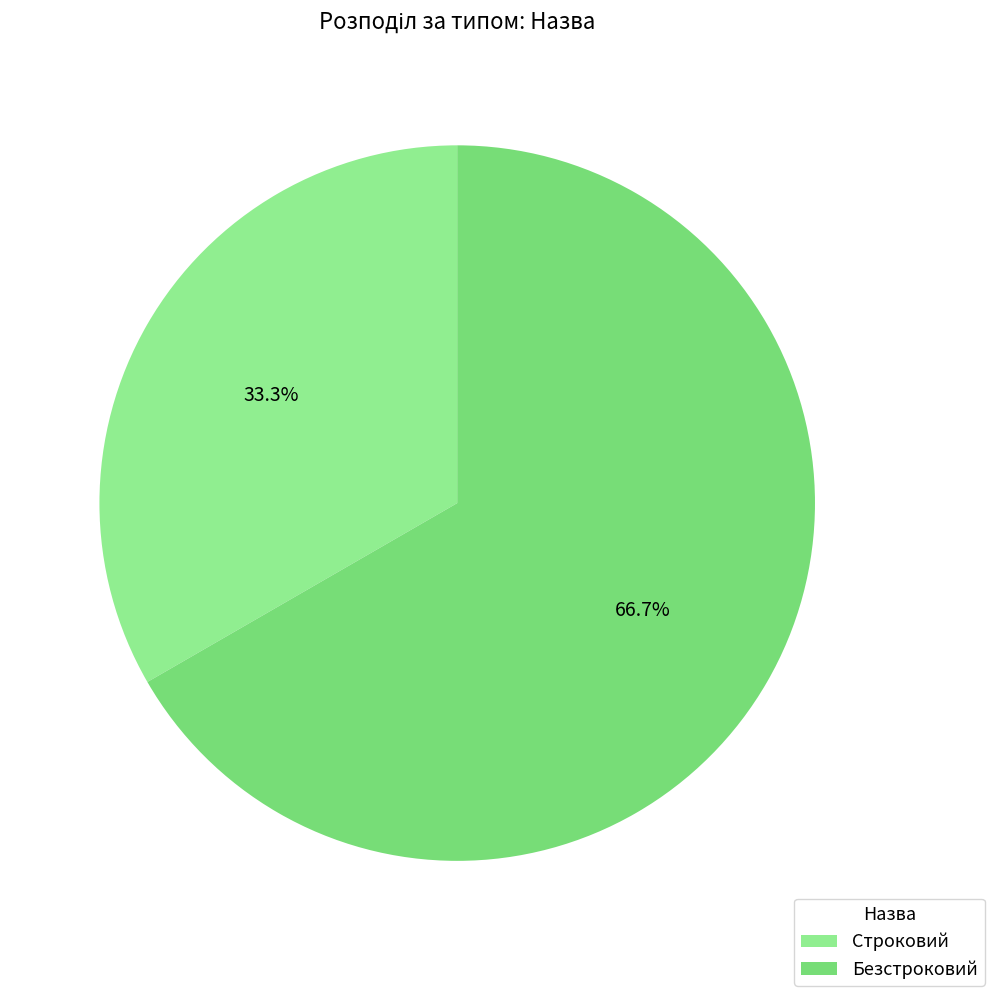

What is the largest slice in the pie chart?

Безстроковий